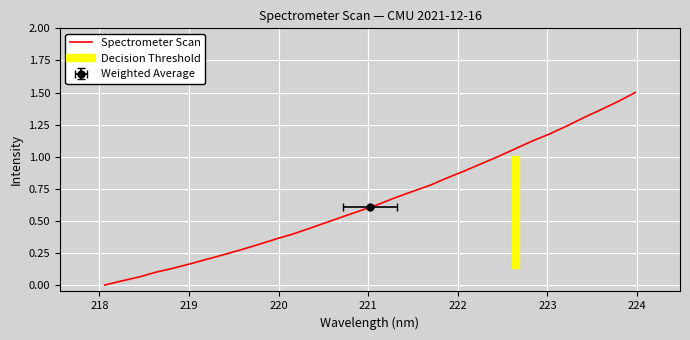

List the labels in order of value, largest first.

223.9802, 223.7895, 223.5987, 223.408, 223.2172, 223.0264, 222.8355, 222.6447, 222.4538, 222.263, 222.0721, 221.8812, 221.6902, 221.4993, 221.3083, 221.1174, 220.9264, 220.7354, 220.5444, 220.3533, 220.1623, 219.9712, 219.7801, 219.589, 219.3979, 219.2067, 219.0156, 218.8244, 218.6332, 218.442, 218.2508, 218.0596